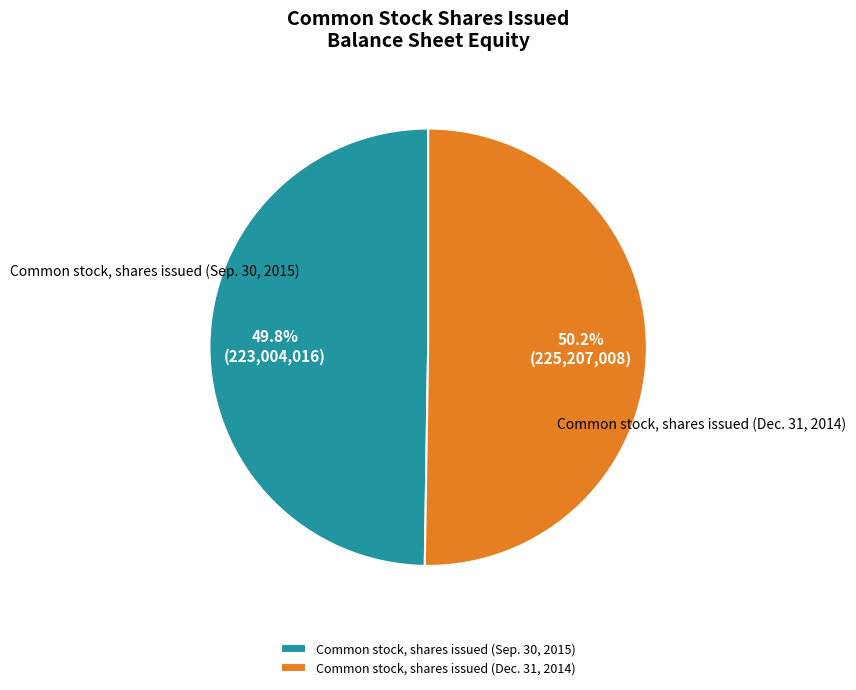

To the nearest percent, what is the average slice percentage?

50%